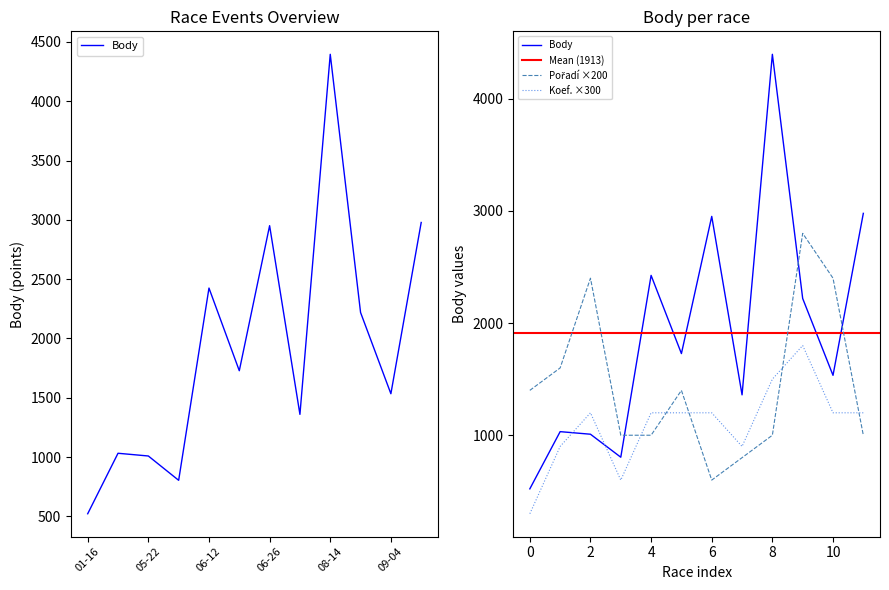

What is the difference between the second highest and second lowest values in the Koef. series?

900